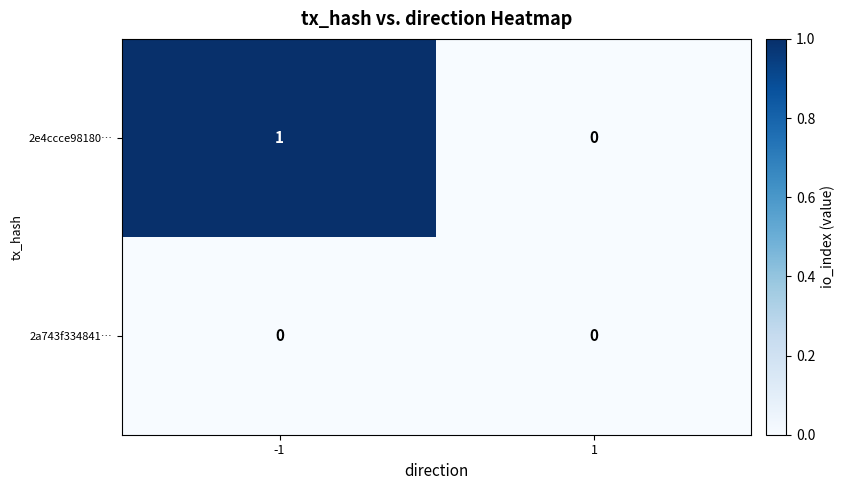

Reading right to left, what are all the values shown in this chart?

2e4ccce98180…: 0	1
2a743f334841…: 0	0